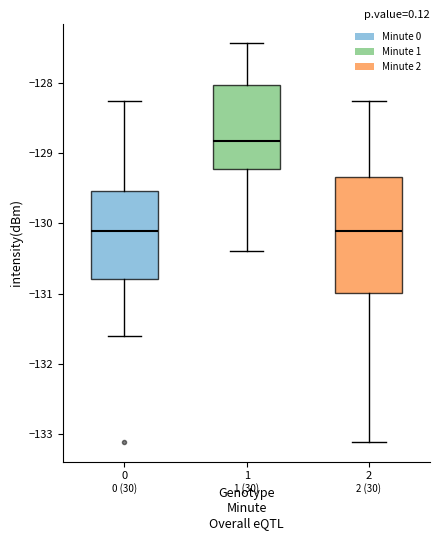

Reading left to right, read every box against the y-axis: the position of its median line, the range the box covers, and the ends of its whiskers. The values are not printed on the chart, so give them approximately, as read against the axis.

0: median -130.1, box -130.8 to -129.5, whiskers -131.6 to -128.3
1: median -128.8, box -129.2 to -128.0, whiskers -130.4 to -127.4
2: median -130.1, box -131.0 to -129.3, whiskers -133.1 to -128.3